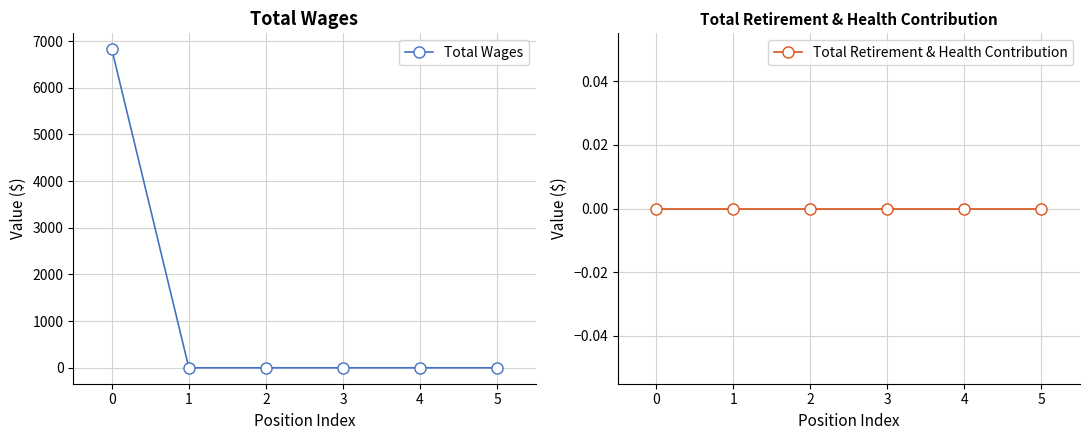

Does the chart have visible grid lines?

Yes